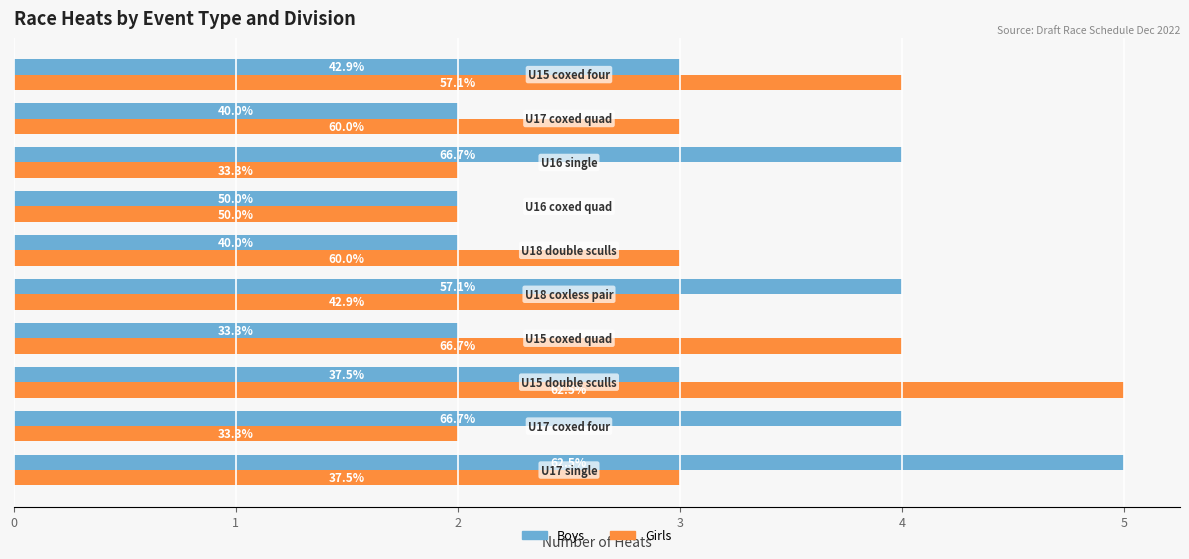

Reading right to left, what are all the values shown in this chart?

Boys: 9=3	8=2	7=4	6=2	5=2	4=4	3=2	2=3	1=4	0=5
Girls: 9=4	8=3	7=2	6=2	5=3	4=3	3=4	2=5	1=2	0=3